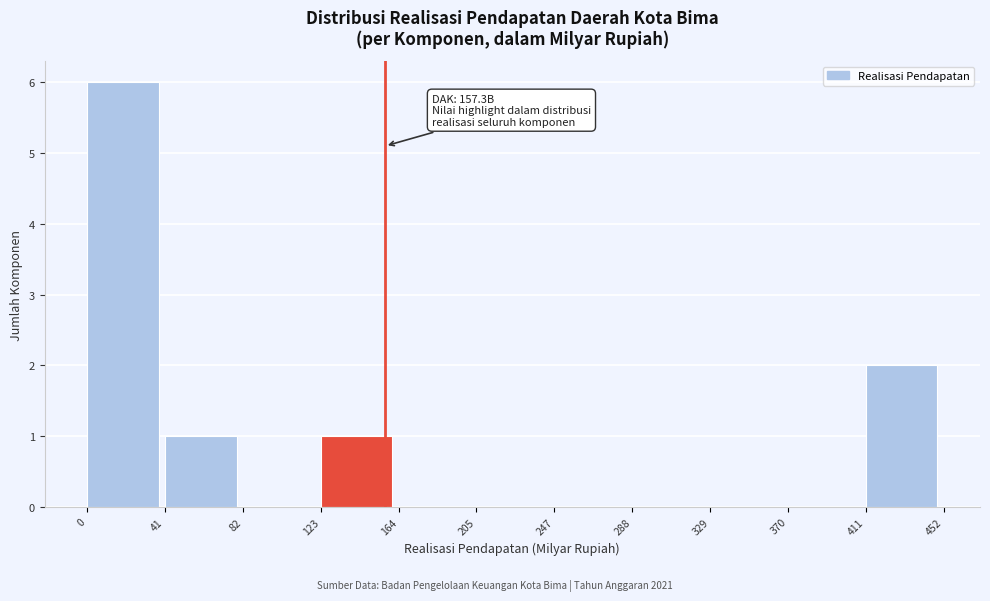

Over which range of the x-axis is the bar tallest?

0 to 41